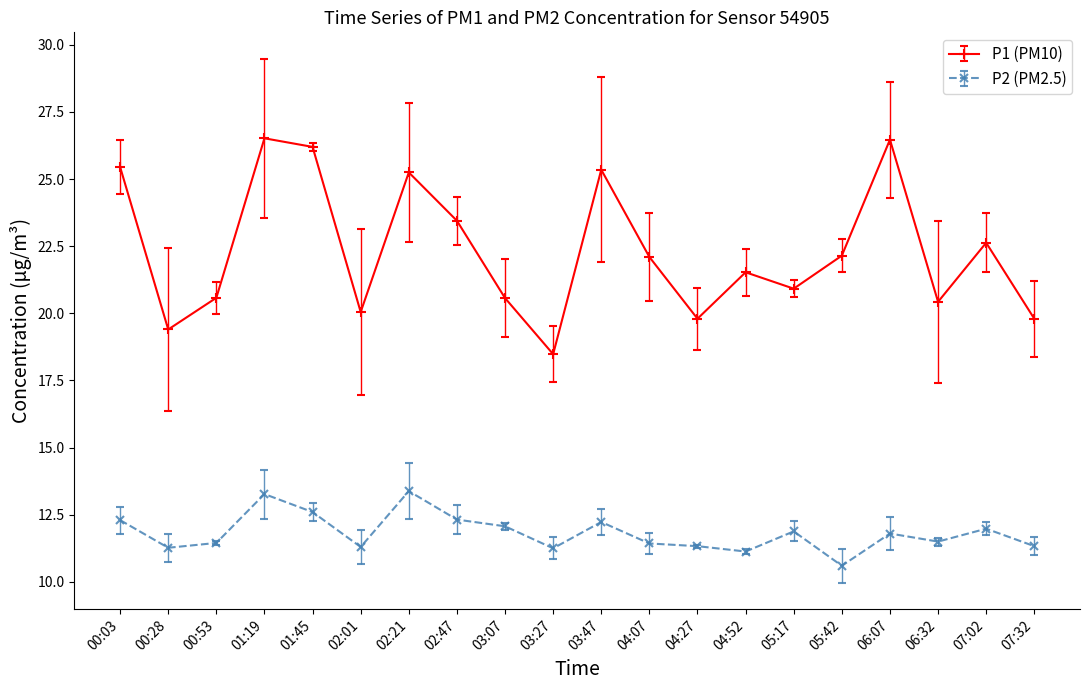

What is the label of the 8th point from the left?

02:47